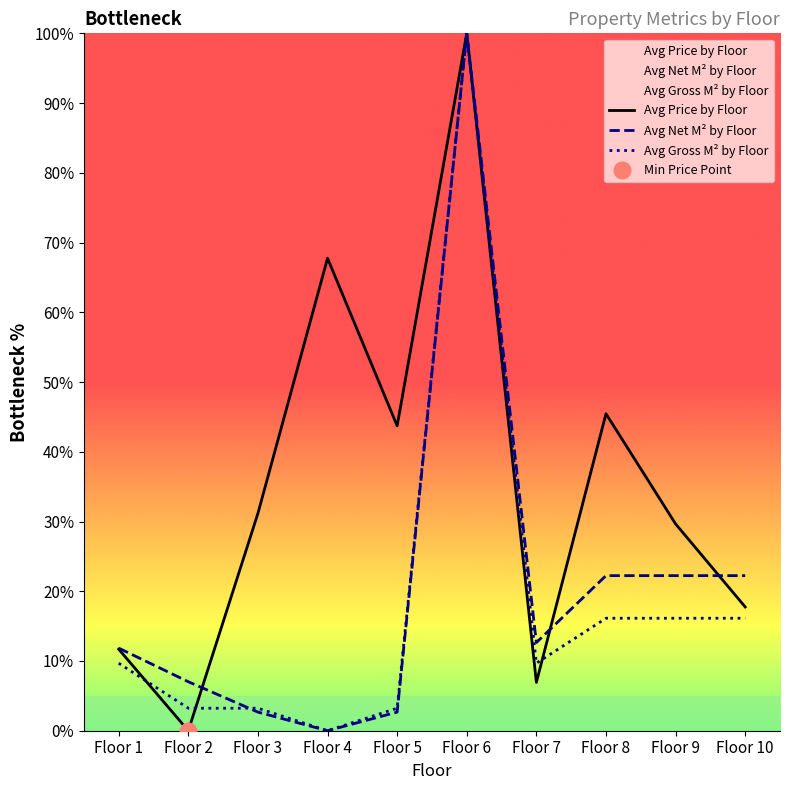

True or false: Avg Price by Floor has more than 0 interior local peaks.

True